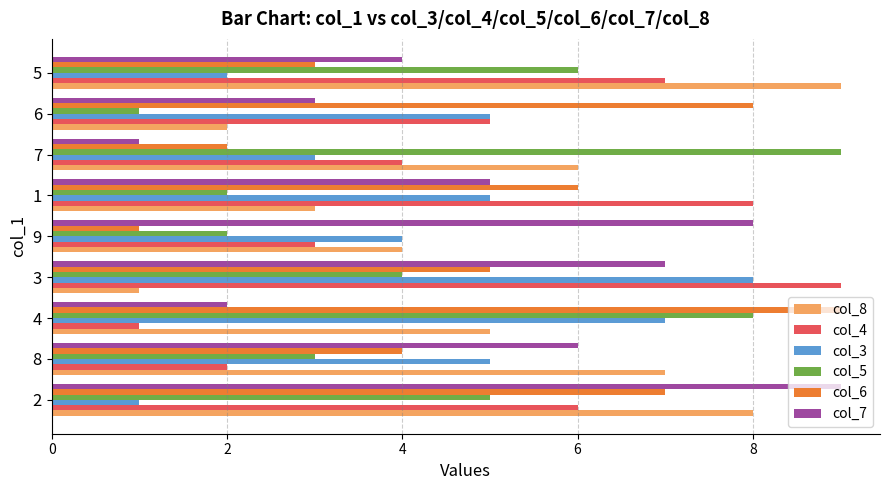

True or false: col_7 has a value of 8 at 9.

True